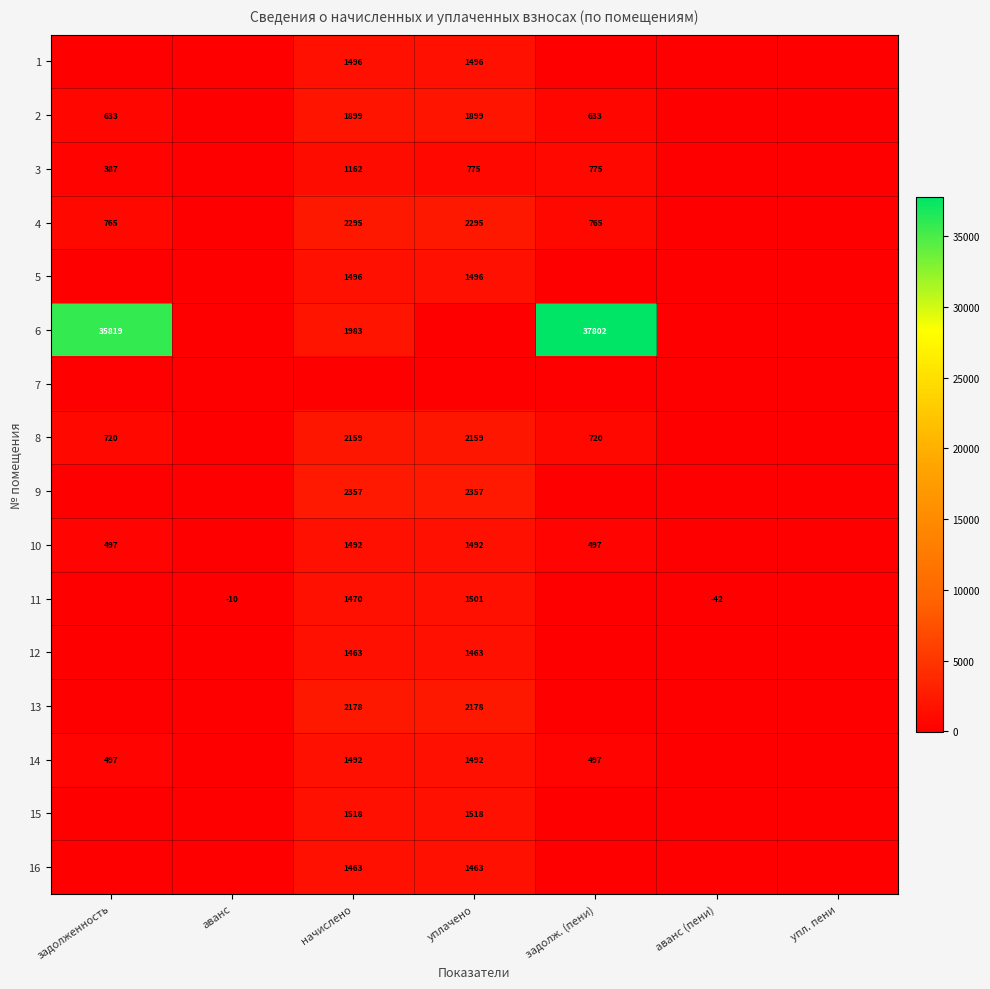

What is the smallest value displayed?

-41.8